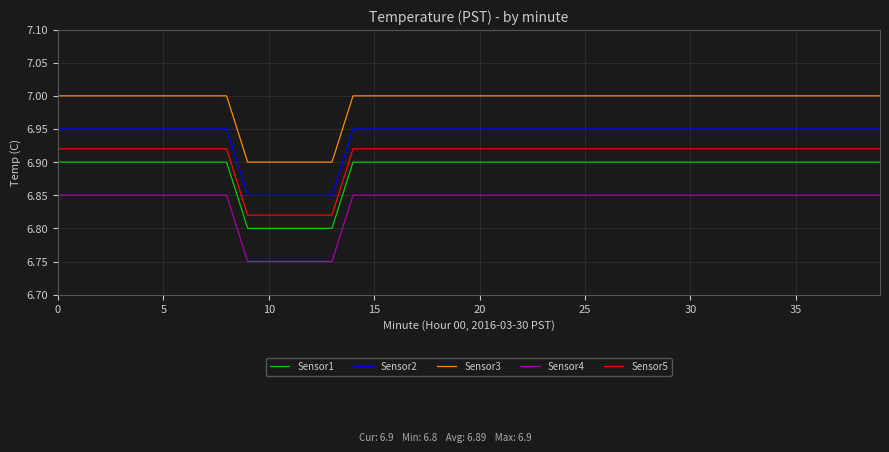

True or false: Sensor4 and Sensor3 cross at least once.

False